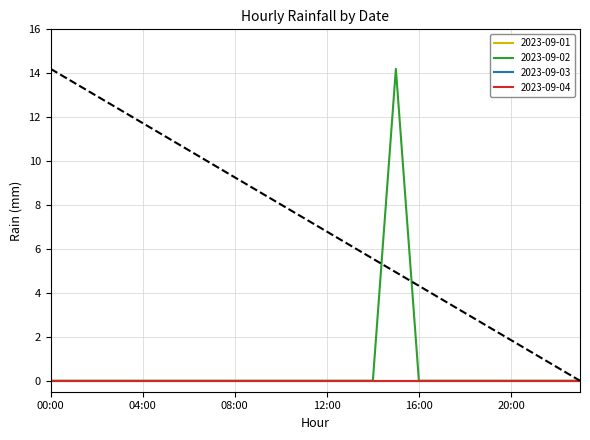

Reading left to right, list all the values displayed in this chart.

2023-09-01: 00:00=0.0	01:00=0.0	02:00=0.0	03:00=0.0	04:00=0.0	05:00=0.0	06:00=0.0	07:00=0.0	08:00=0.0	09:00=0.0	10:00=0.0	11:00=0.0	12:00=0.0	13:00=0.0	14:00=0.0	15:00=0.0	16:00=0.0	17:00=0.0	18:00=0.0	19:00=0.0	20:00=0.0	21:00=0.0	22:00=0.0	23:00=0.0
2023-09-02: 00:00=0.0	01:00=0.0	02:00=0.0	03:00=0.0	04:00=0.0	05:00=0.0	06:00=0.0	07:00=0.0	08:00=0.0	09:00=0.0	10:00=0.0	11:00=0.0	12:00=0.0	13:00=0.0	14:00=0.0	15:00=14.2	16:00=0.0	17:00=0.0	18:00=0.0	19:00=0.0	20:00=0.0	21:00=0.0	22:00=0.0	23:00=0.0
2023-09-03: 00:00=0.0	01:00=0.0	02:00=0.0	03:00=0.0	04:00=0.0	05:00=0.0	06:00=0.0	07:00=0.0	08:00=0.0	09:00=0.0	10:00=0.0	11:00=0.0	12:00=0.0	13:00=0.0	14:00=0.0	15:00=0.0	16:00=0.0	17:00=0.0	18:00=0.0	19:00=0.0	20:00=0.0	21:00=0.0	22:00=0.0	23:00=0.0
2023-09-04: 00:00=0.0	01:00=0.0	02:00=0.0	03:00=0.0	04:00=0.0	05:00=0.0	06:00=0.0	07:00=0.0	08:00=0.0	09:00=0.0	10:00=0.0	11:00=0.0	12:00=0.0	13:00=0.0	14:00=0.0	15:00=0.0	16:00=0.0	17:00=0.0	18:00=0.0	19:00=0.0	20:00=0.0	21:00=0.0	22:00=0.0	23:00=0.0